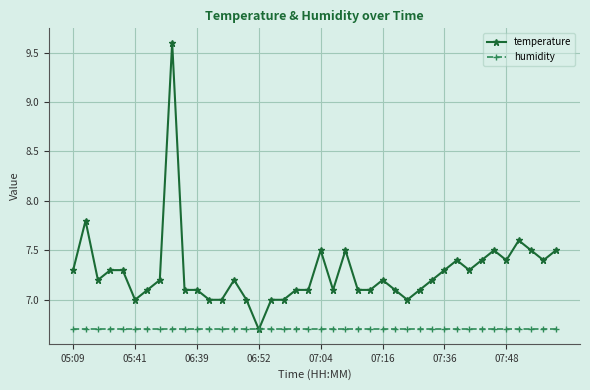

What is the value of the humidity point at the 36th from the left?

6.7